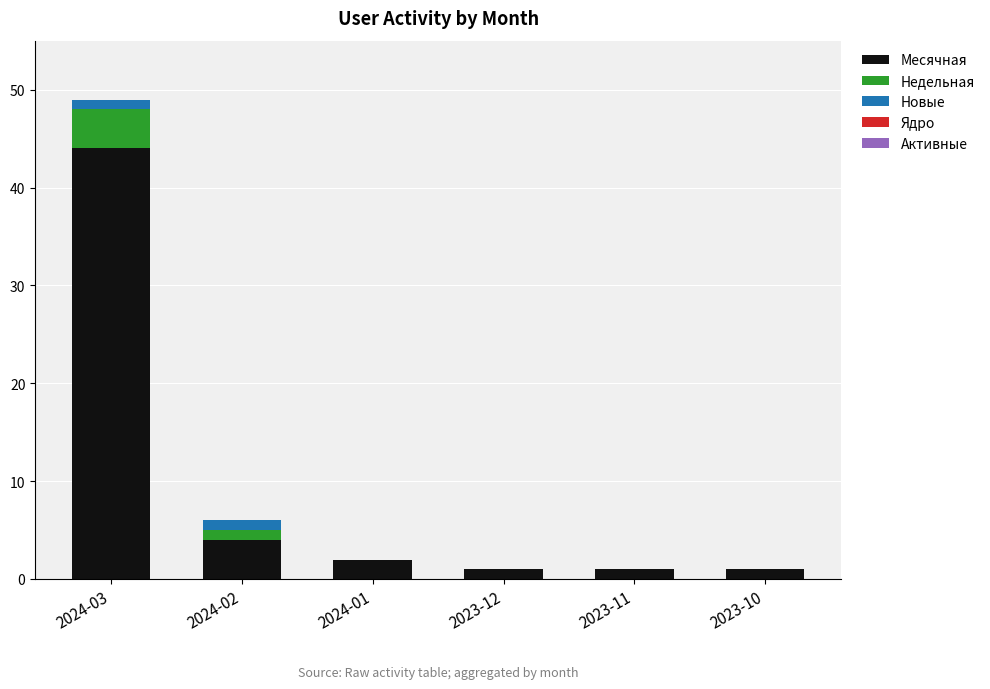

What is the highest value of the Месячная series?

44